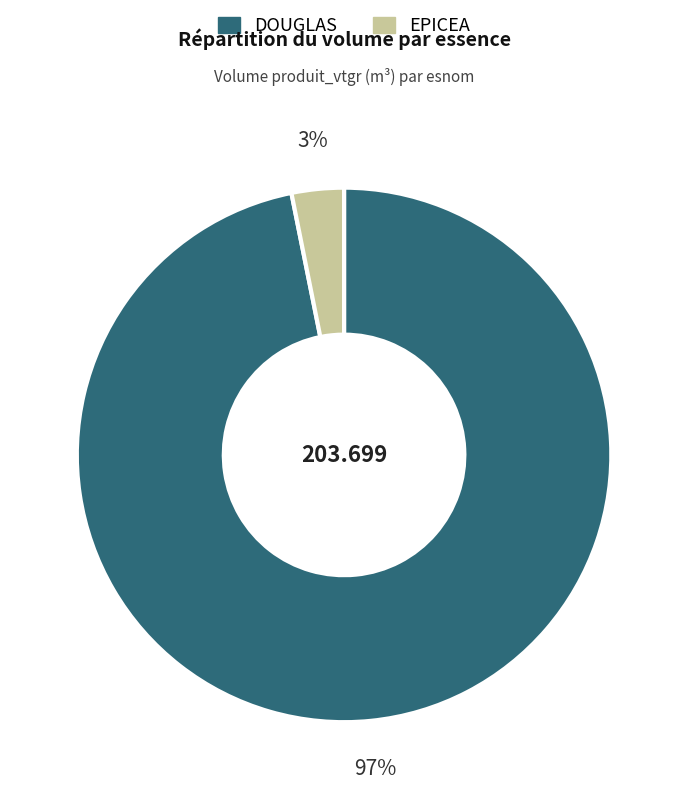

What is the majority slice?

DOUGLAS